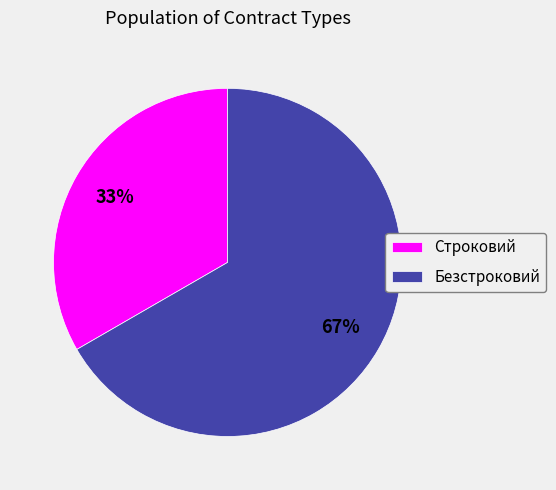

How many segments does this pie chart have?

2